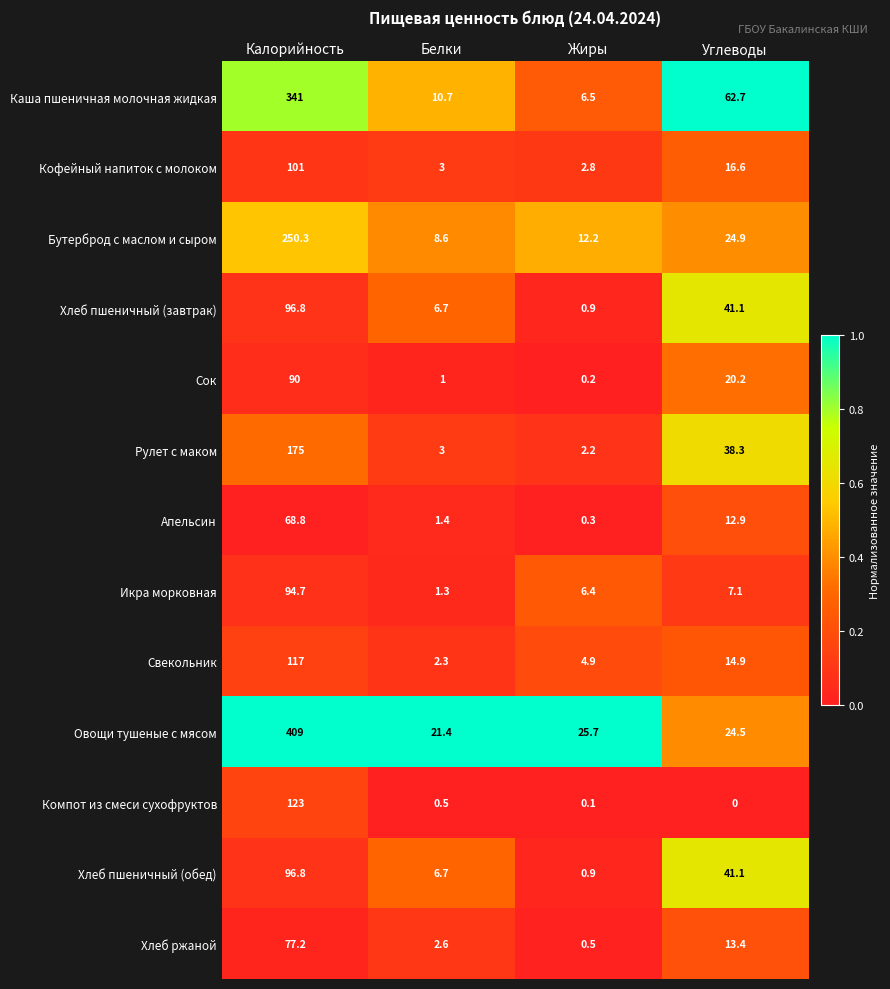

How many data points does each series have?

4